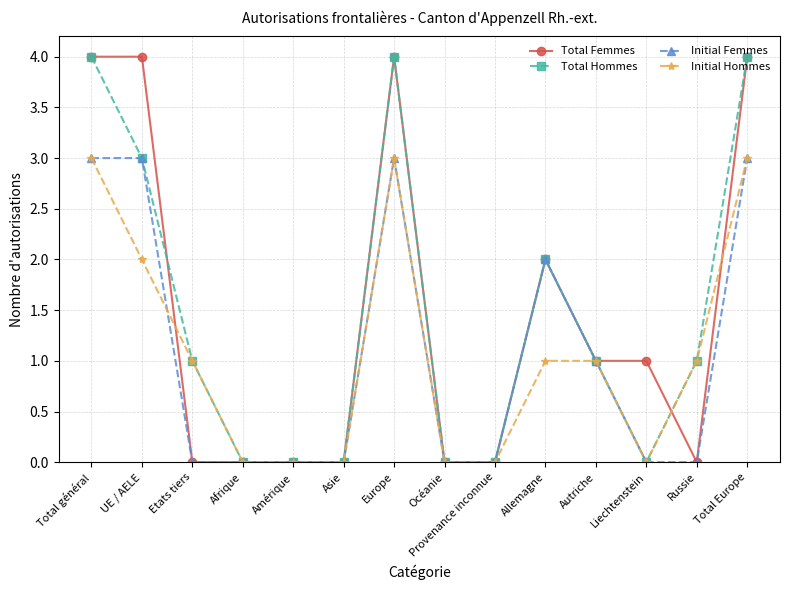

Is the value of Initial Hommes at Total général greater than the value of Total Femmes at Autriche?

Yes